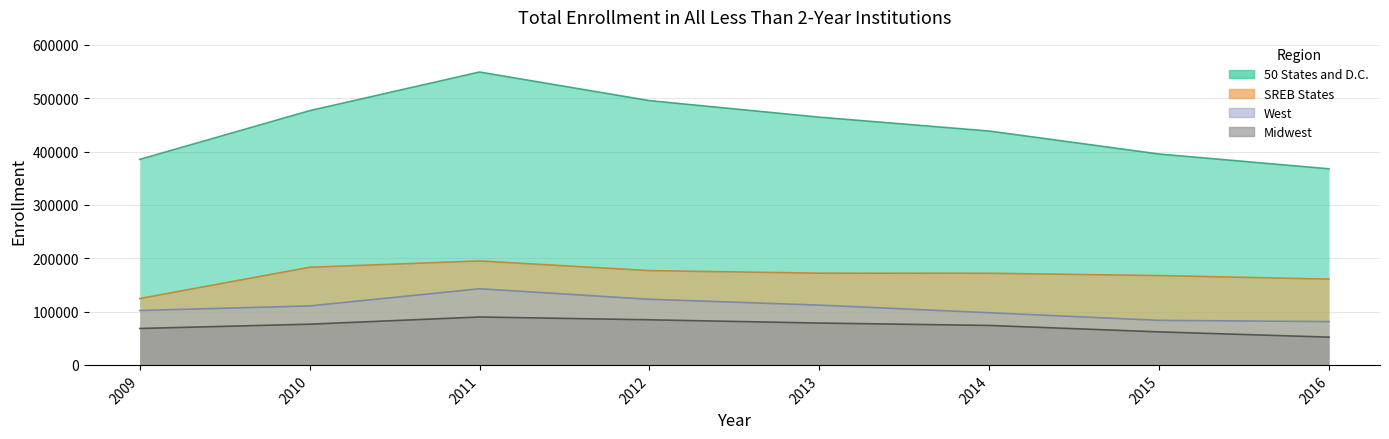

What is the minimum value shown in the chart?

52062